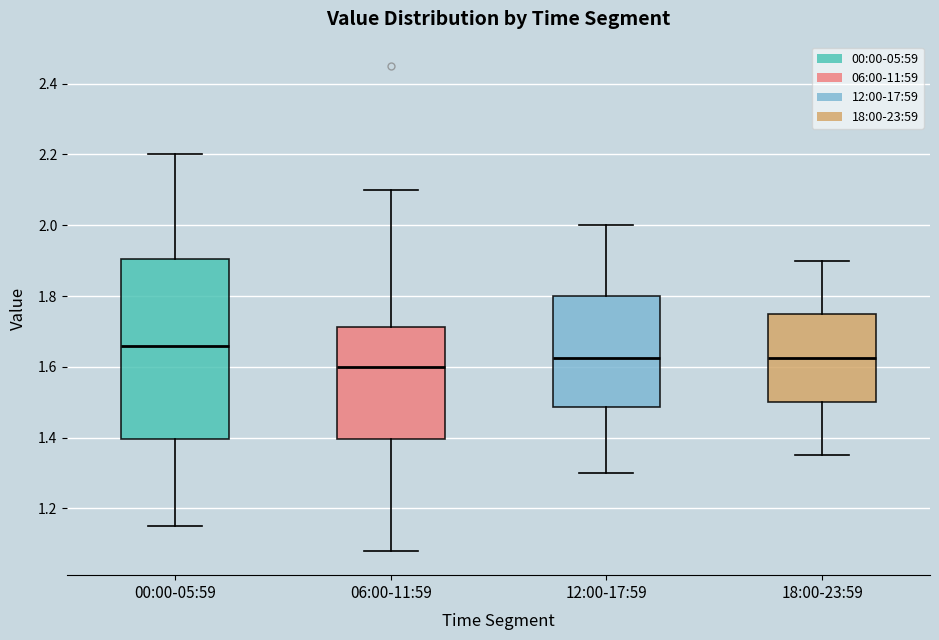

Comparing the boxes themselves (not the whiskers), which one is the tallest?

00:00-05:59